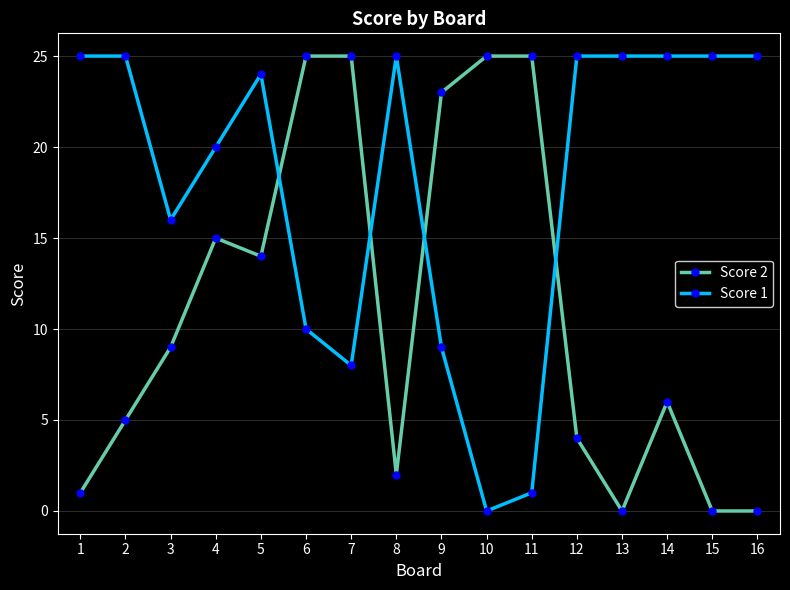

Is it true that Score 1 equals 25 at 2?

True